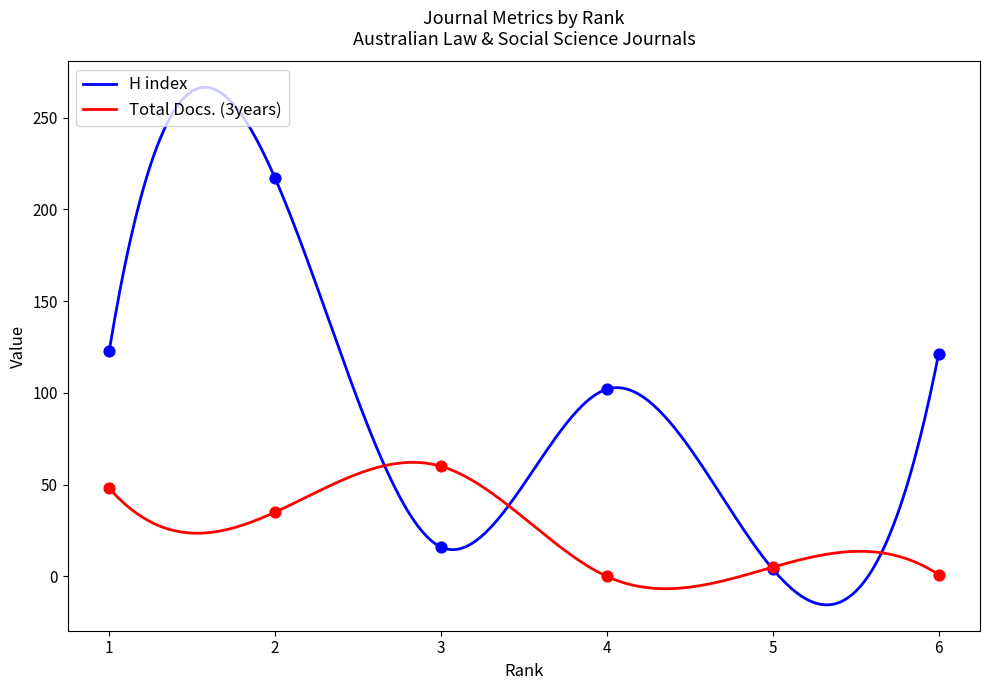

Which series contains the highest Y value?

H index